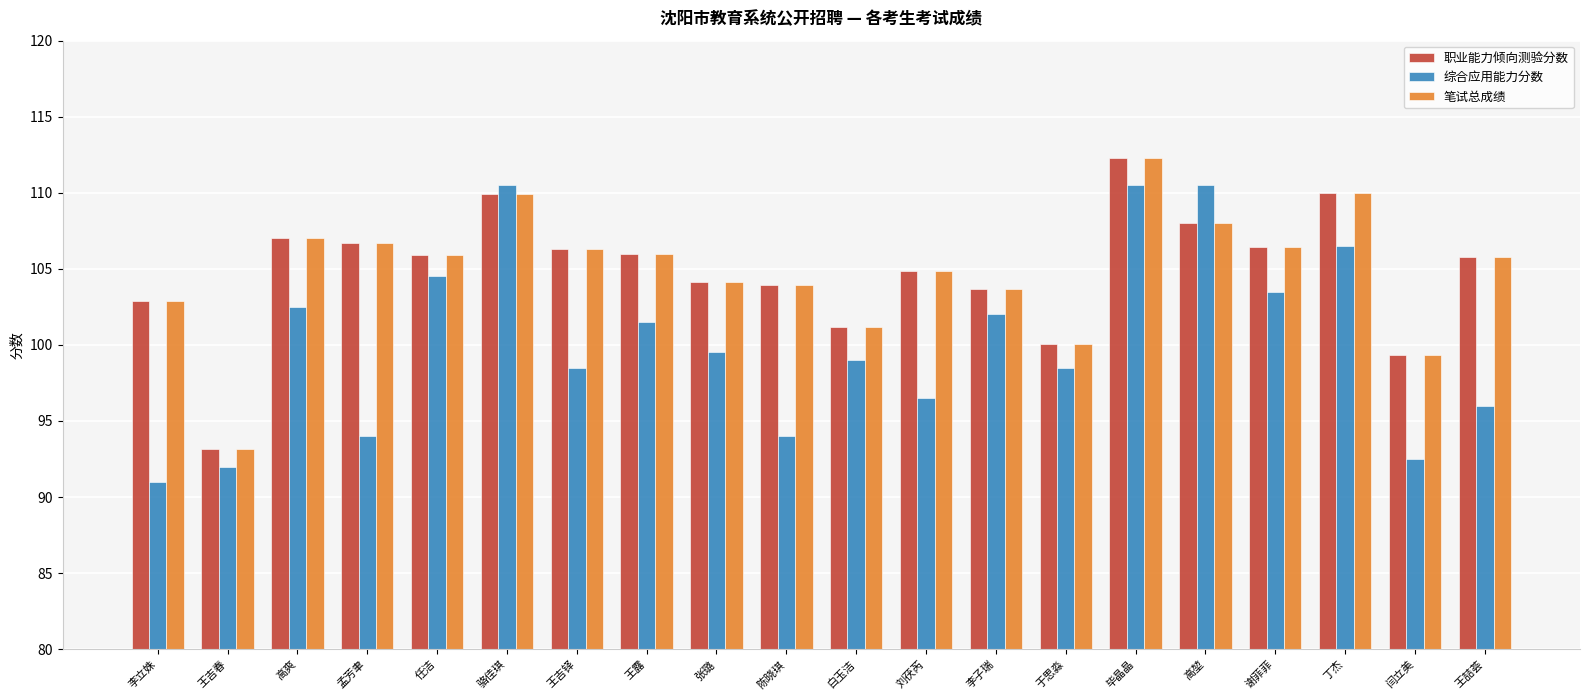

At which label is 综合应用能力分数 closest to 100?

张璐